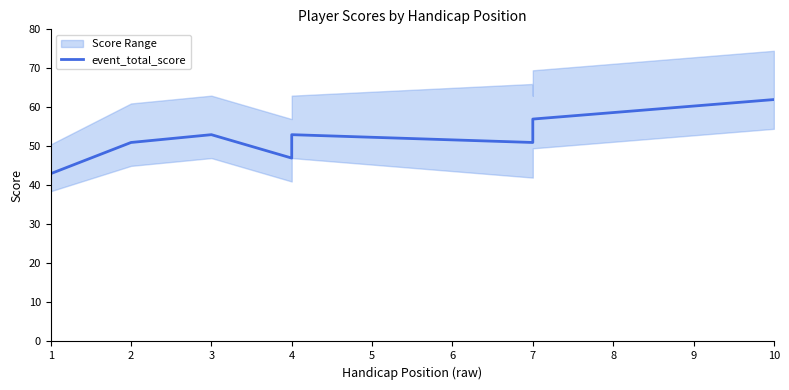

What is the difference between the values at 7 and 8?

2